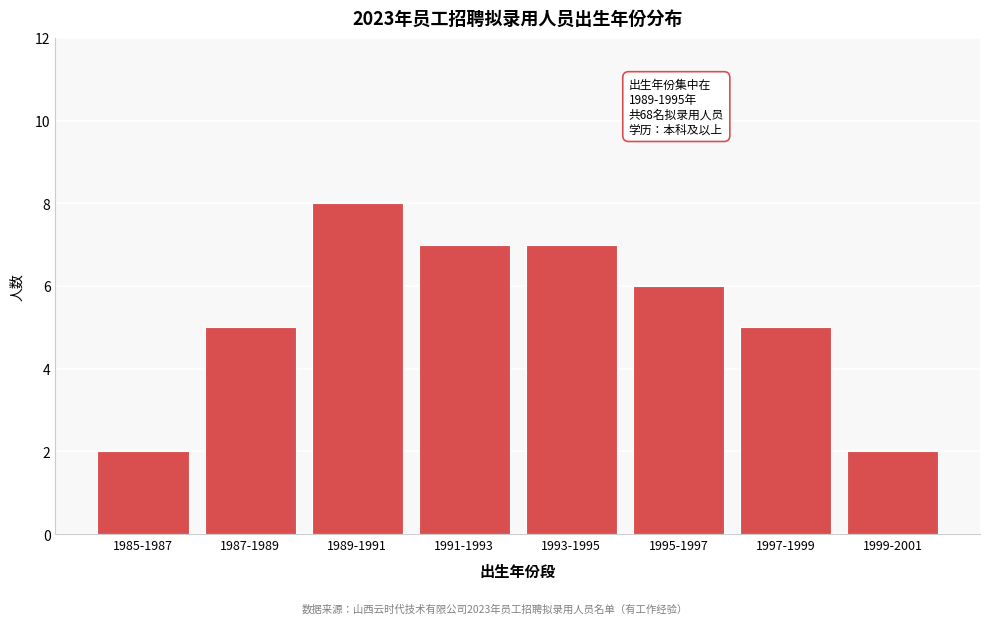

Reading left to right, transcribe all the data shown in this chart.

1985-1987=2	1987-1989=5	1989-1991=8	1991-1993=7	1993-1995=7	1995-1997=6	1997-1999=5	1999-2001=2